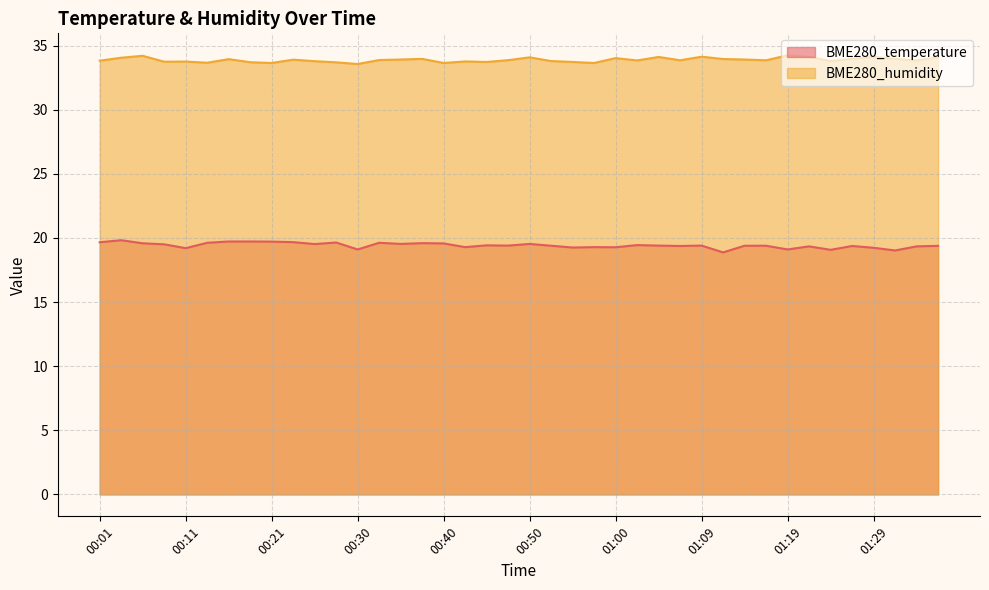

Rank the categories by BME280_temperature value from highest to lowest.

00:04, 00:16, 00:18, 00:21, 00:23, 00:01, 00:28, 00:13, 00:33, 00:38, 00:06, 00:40, 00:35, 00:50, 00:26, 00:08, 01:02, 00:45, 00:47, 01:05, 01:09, 00:52, 01:14, 01:17, 01:36, 01:07, 01:26, 01:22, 01:34, 00:43, 00:57, 01:00, 00:55, 01:29, 00:11, 00:30, 01:19, 01:24, 01:31, 01:12